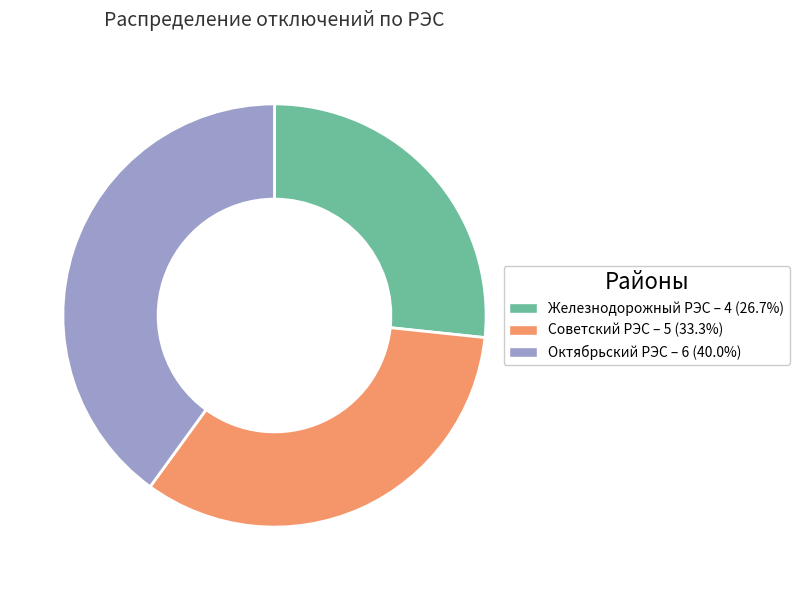

Is there a majority slice in this chart?

No